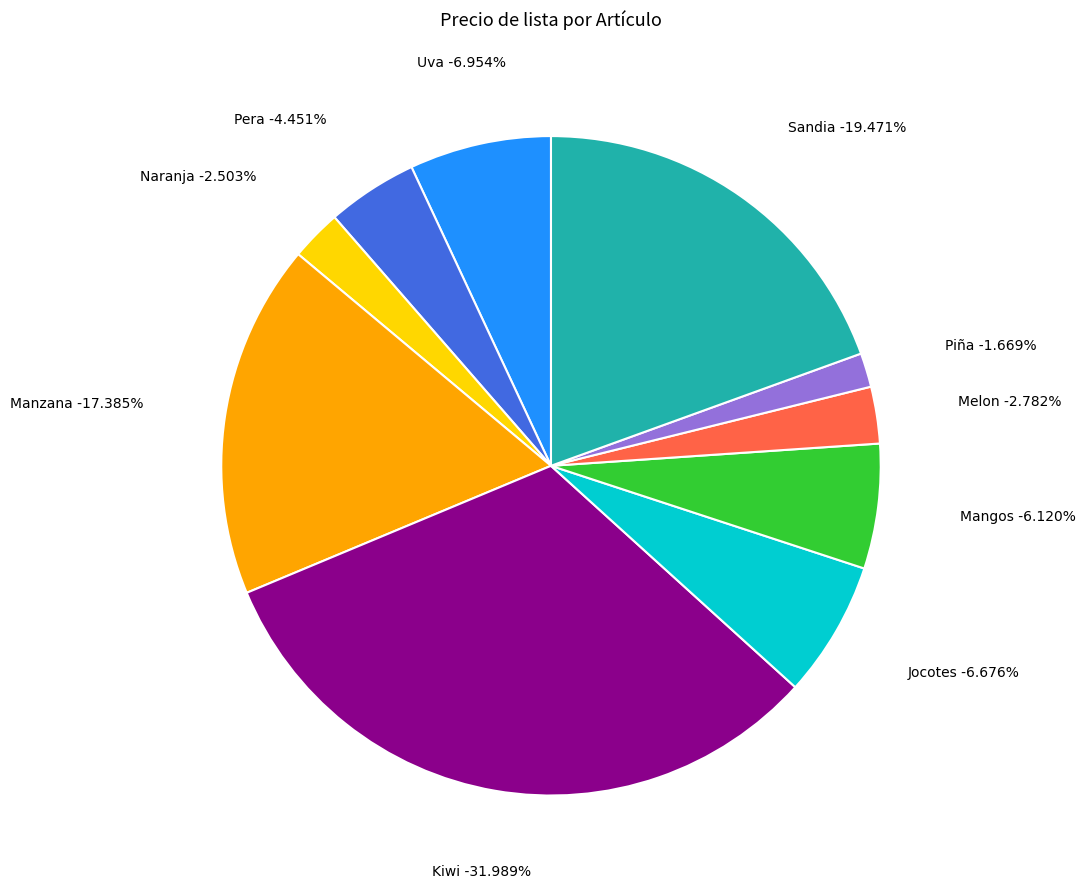

Count the number of slices in the pie.

10